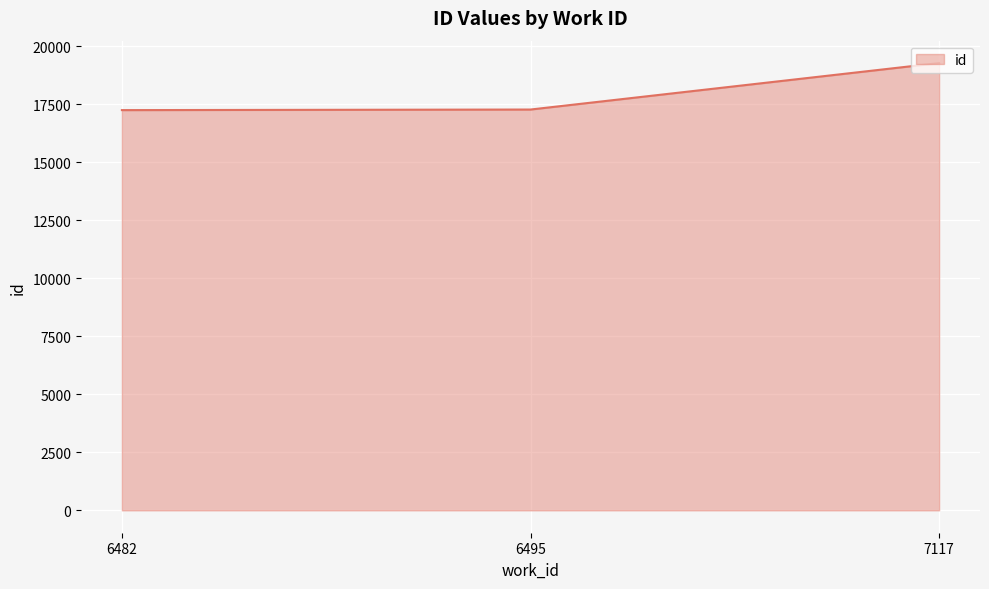

What is the change in value from 6482 to 7117?

+2029